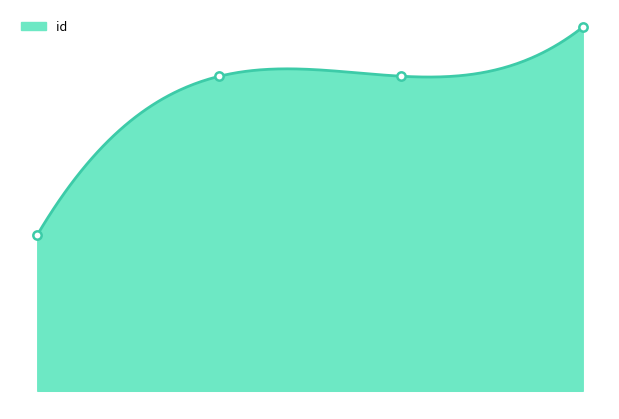

What is the difference between the maximum and minimum values?

14468